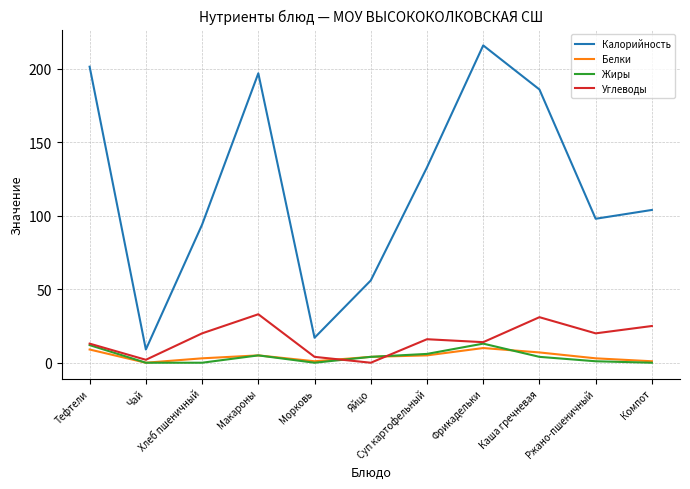

Between Макароны and Ржано-пшеничный, which series saw the biggest shift?

Калорийность